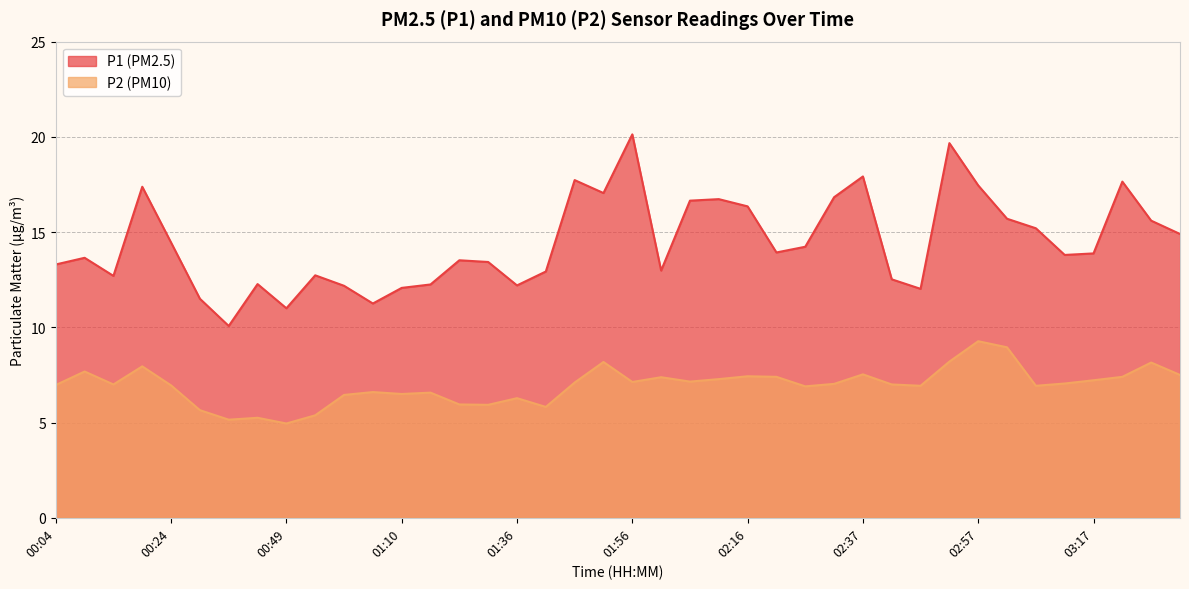

Where is the first local maximum for P2?

00:09